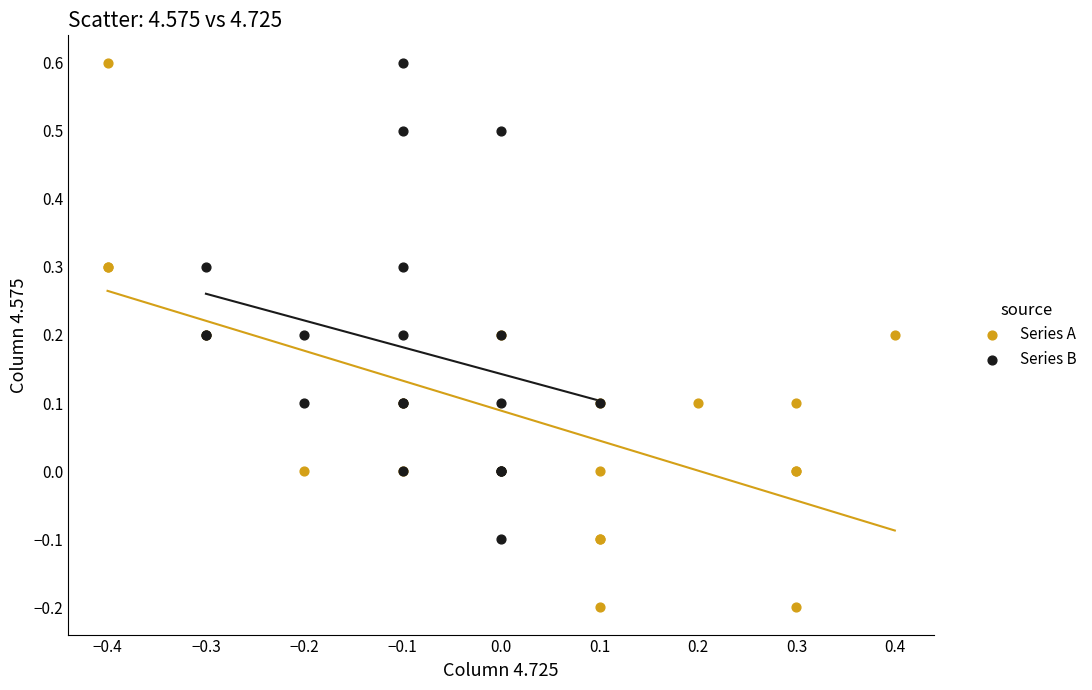

Which series reaches the minimum Y coordinate?

Series A